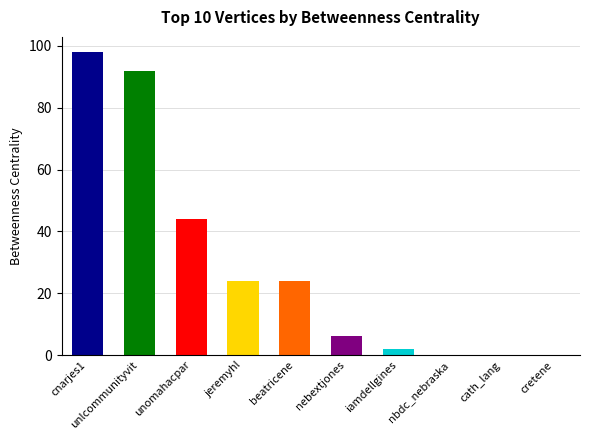

What is the change in value from jeremyhl to iamdellgines?

-22